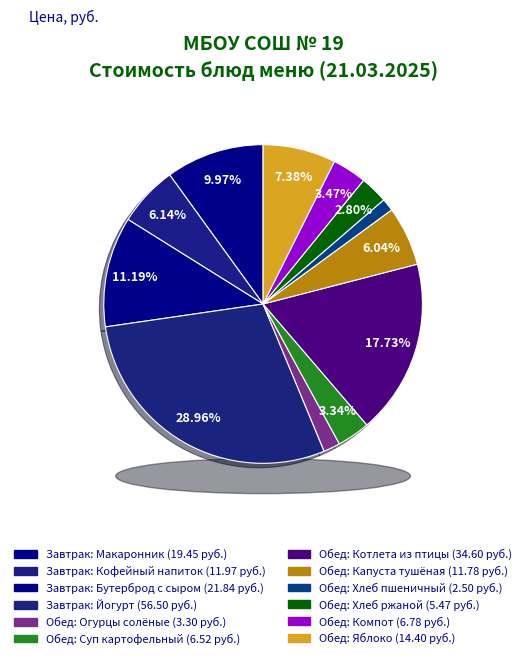

Approximately how many times larger is the value at Йогурт в индивидуальной упаковке compared to Фрукты (яблоко)?

3.9